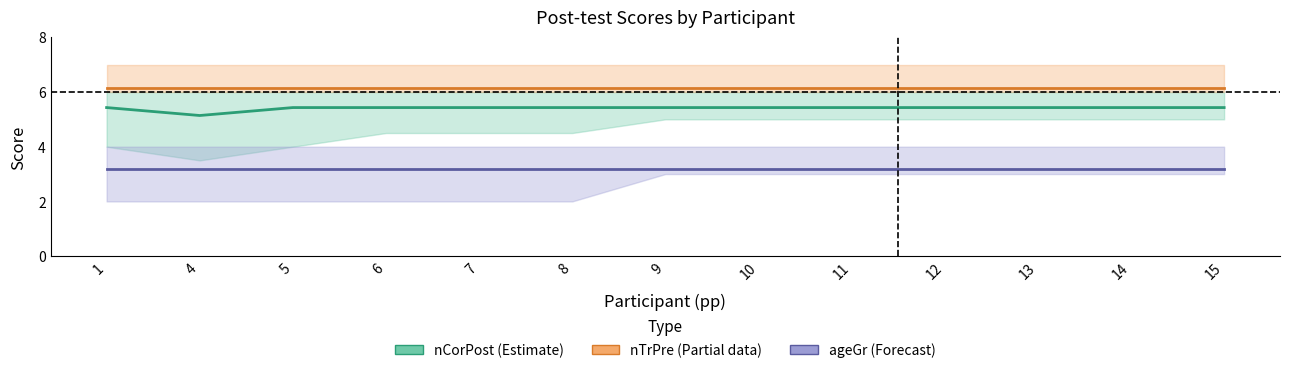

Is the value of nCorPost (Estimate) at 6 greater than the value of nTrPre (Partial) at 5?

No